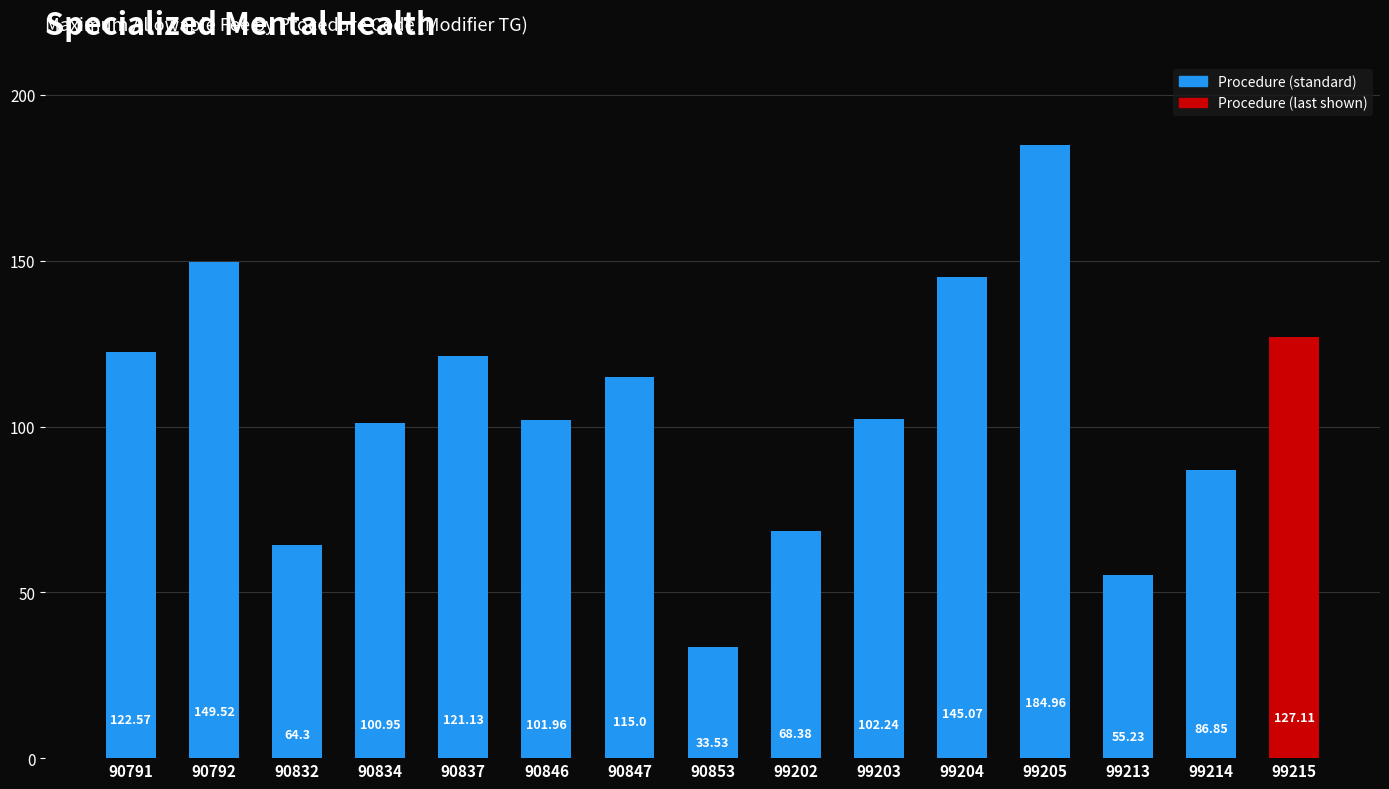

Where does the data first go above 102?

90791